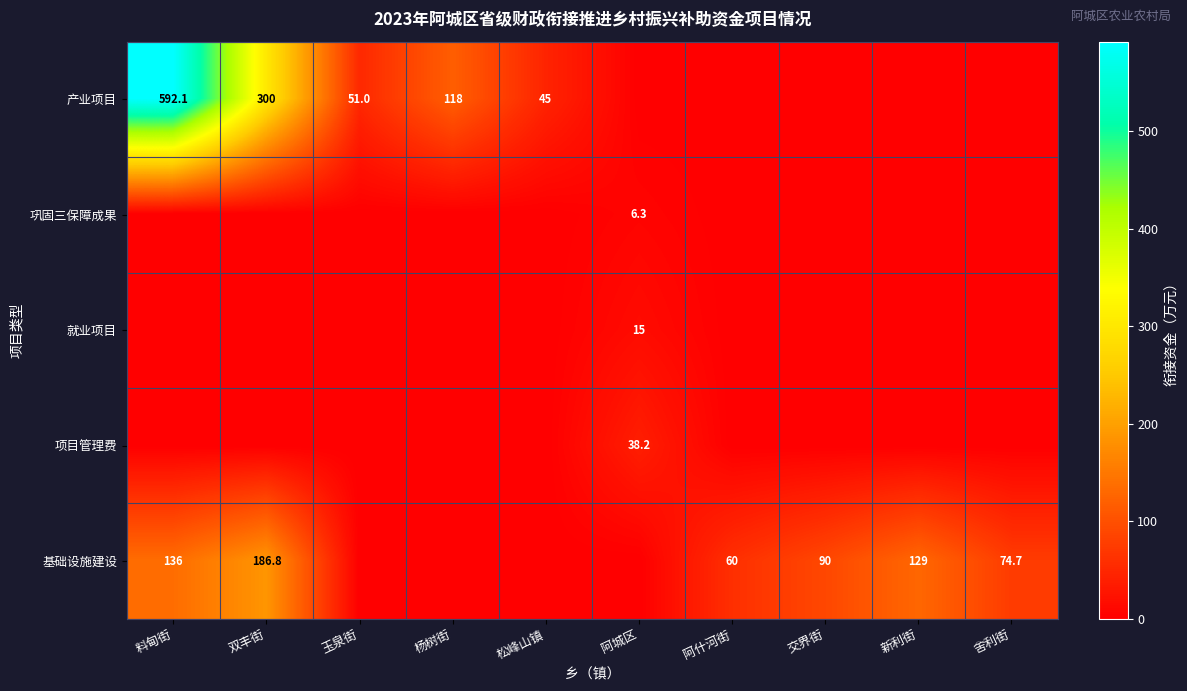

What is the total value across all series at 双丰街?

486.8